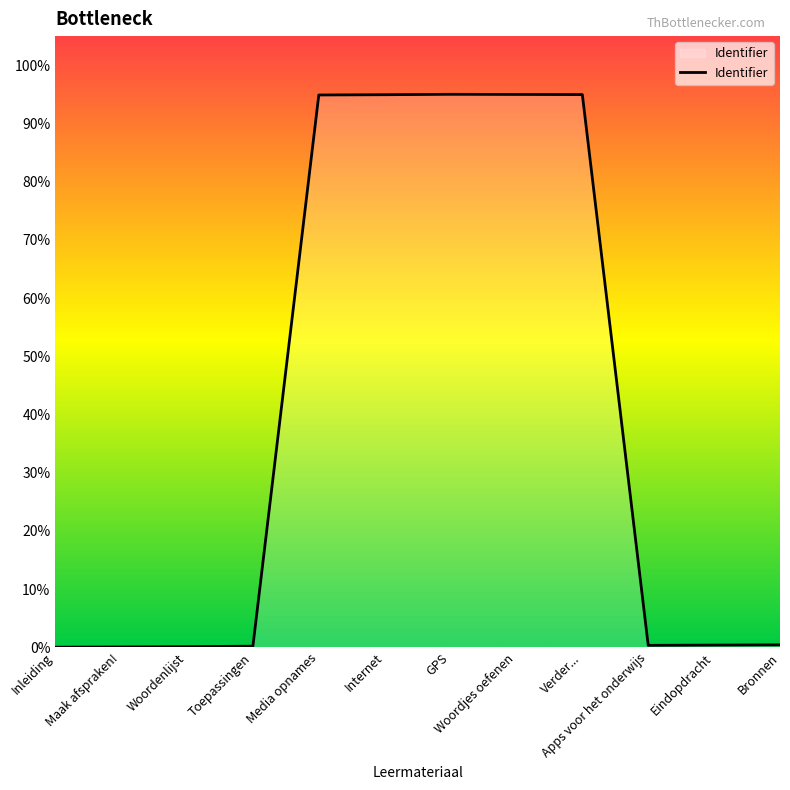

Is this an area chart (filled region under the line)?

Yes